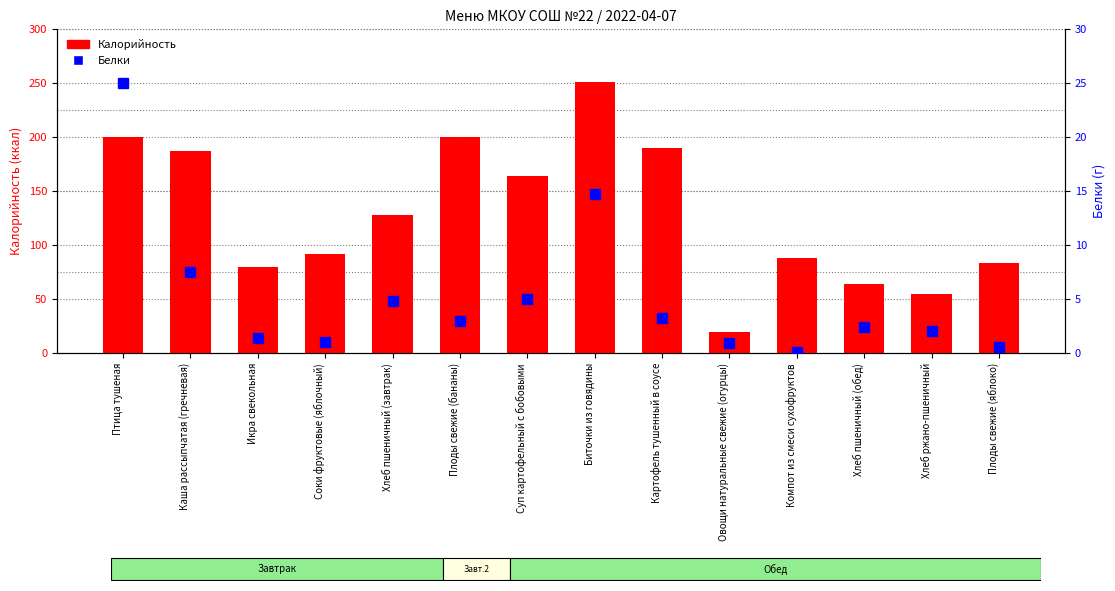

At Соки фруктовые (яблочный), list the series in order from smallest to largest.

Белки, Калорийность